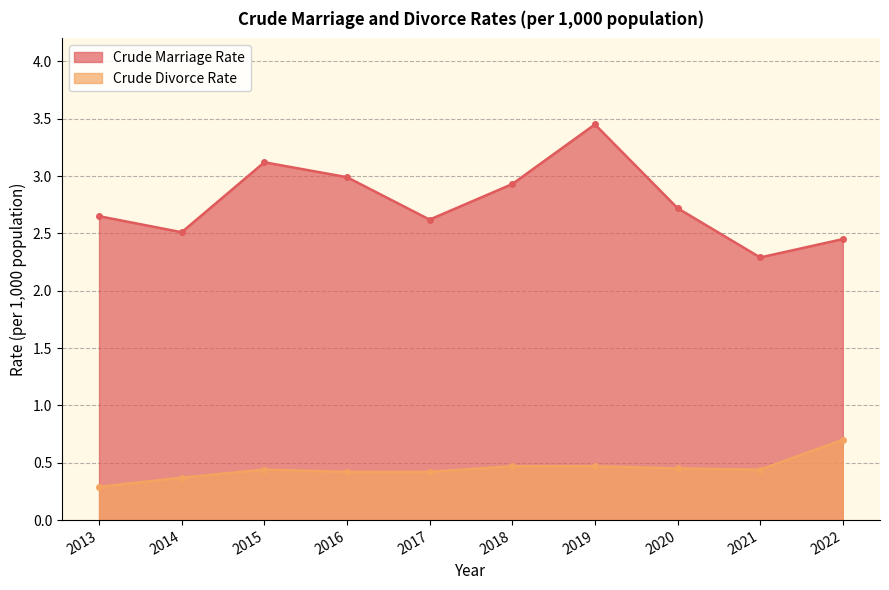

Rank the series by their average value, from lowest to highest.

Crude Divorce Rate, Crude Marriage Rate